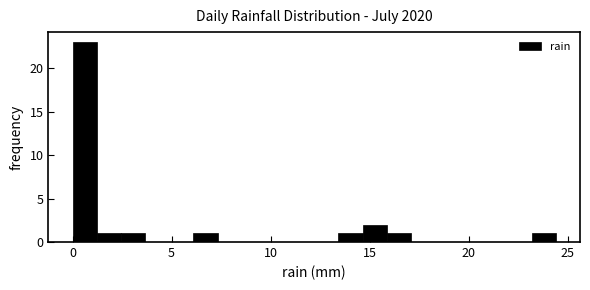

Around what value on the x-axis is the tallest bar? Give the approximate position of its centre, as read against the axis.

0.5